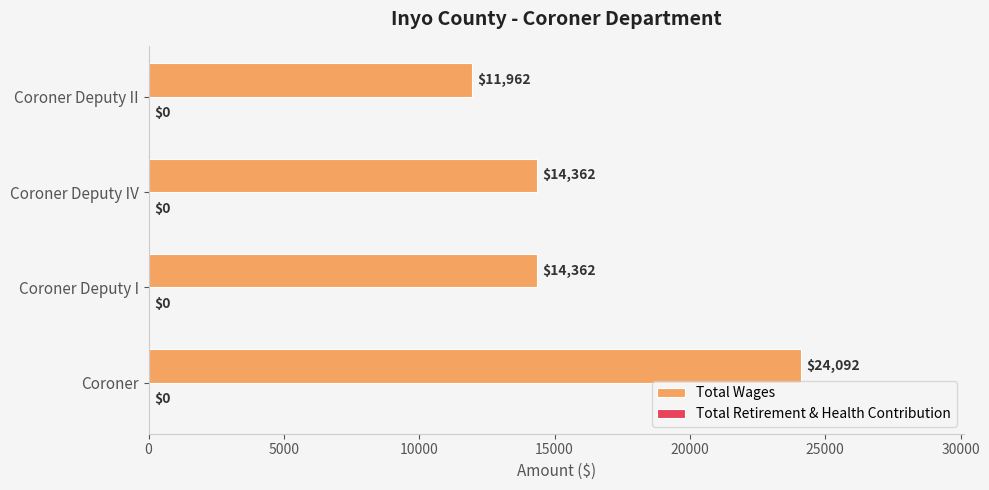

What is the ratio of the value at Coroner Deputy I to the value at Coroner Deputy IV?

1.0